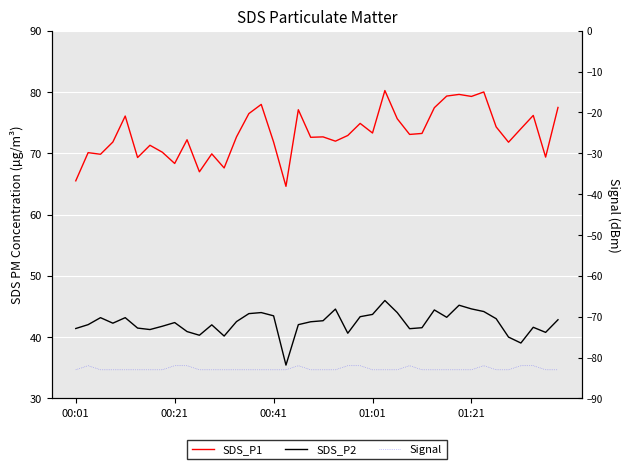

True or false: SDS_P2 and SDS_P1 cross at least once.

False